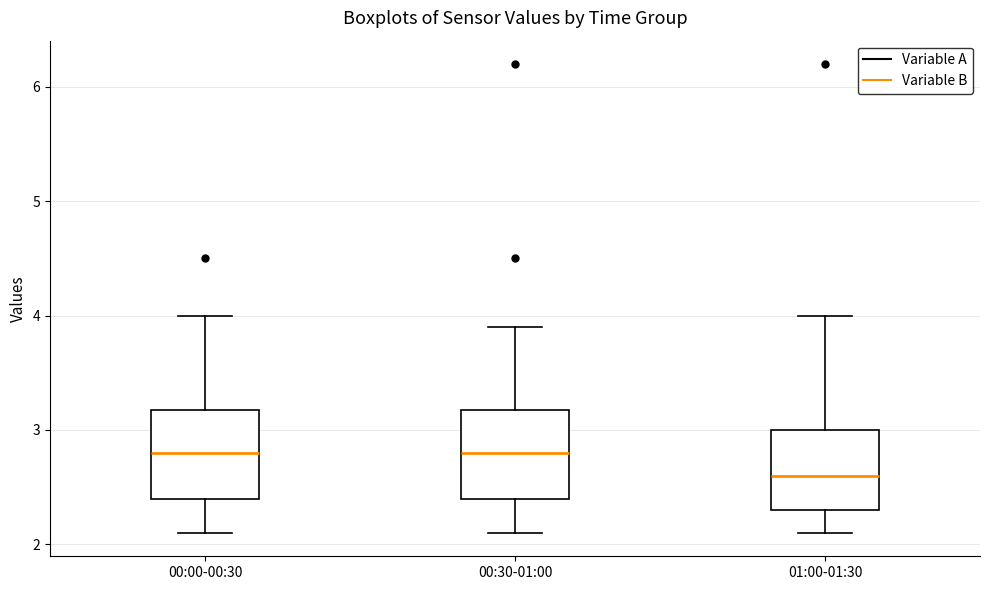

Reading left to right, transcribe this box plot: for each box, give where its median line is, the range the box spans, and where its two whiskers end, as read against the y-axis. The values are not printed on the chart, so give them approximately, as read against the axis.

00:00-00:30: median 2.8, box 2.4 to 3.2, whiskers 2.1 to 4.0
00:30-01:00: median 2.8, box 2.4 to 3.2, whiskers 2.1 to 3.9
01:00-01:30: median 2.6, box 2.3 to 3.0, whiskers 2.1 to 4.0